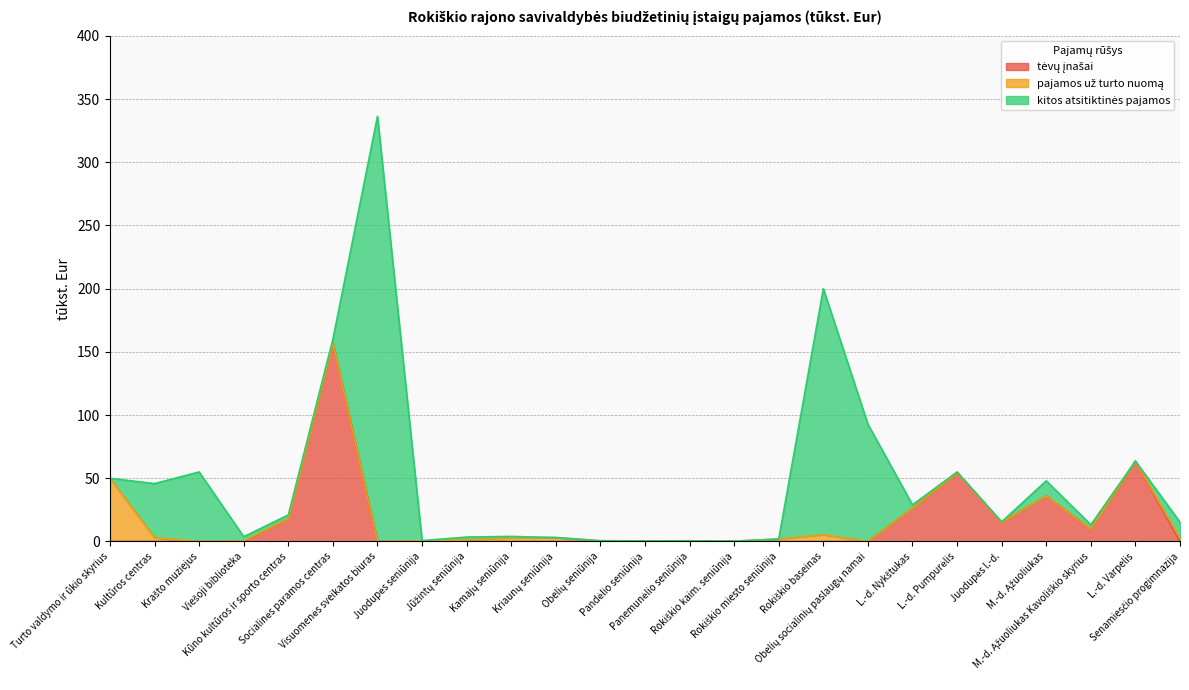

Which series has the largest total across all categories?

kitos atsitiktinės pajamos